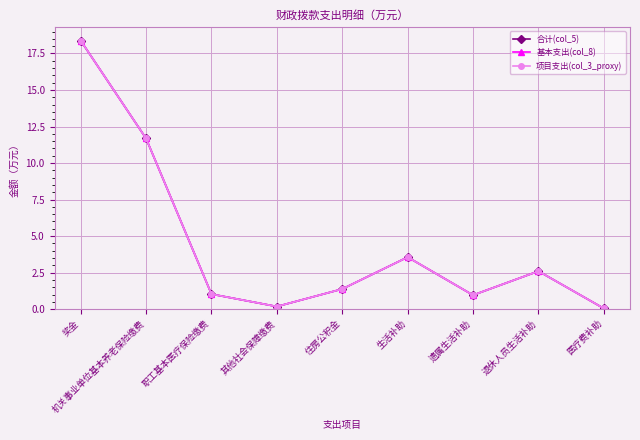

What is the lowest value of the 基本支出(col_8) series?

0.1